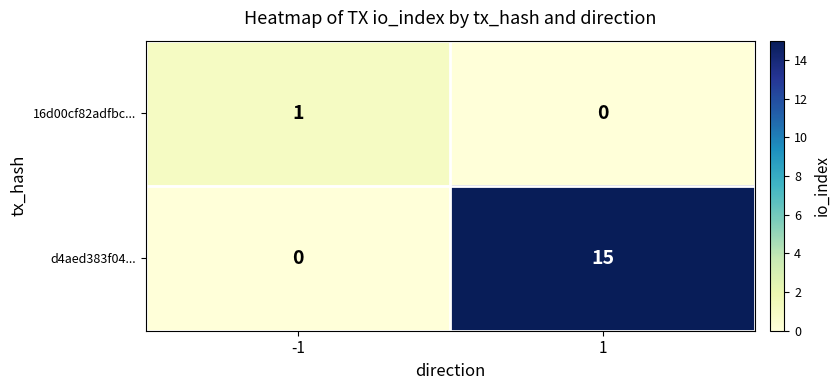

Which series changed the most between -1 and 1?

d4aed383f04...